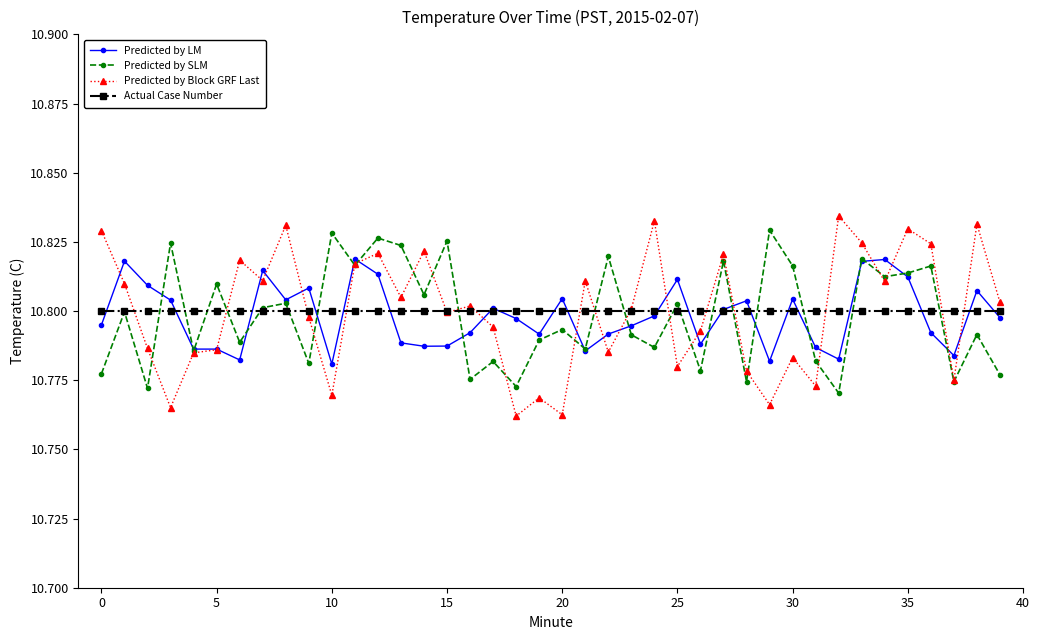

Which series has the widest spread of values?

Predicted by Block GRF Last